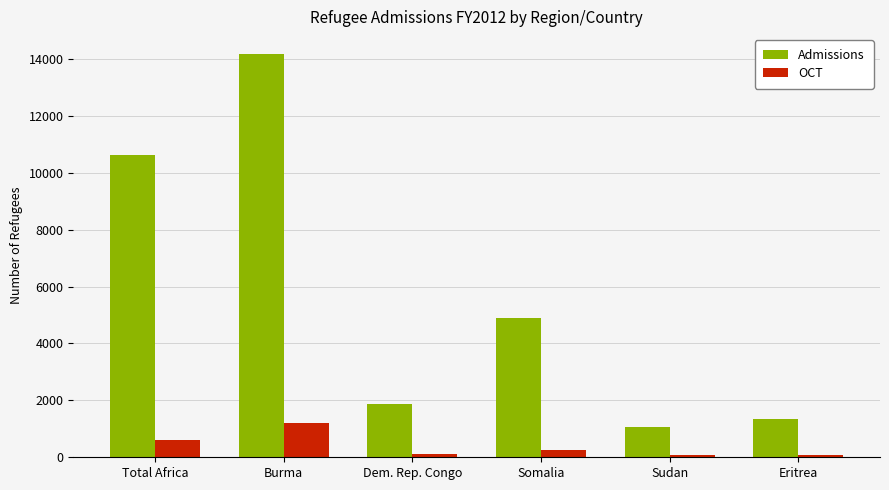

Does the chart contain any negative values?

No